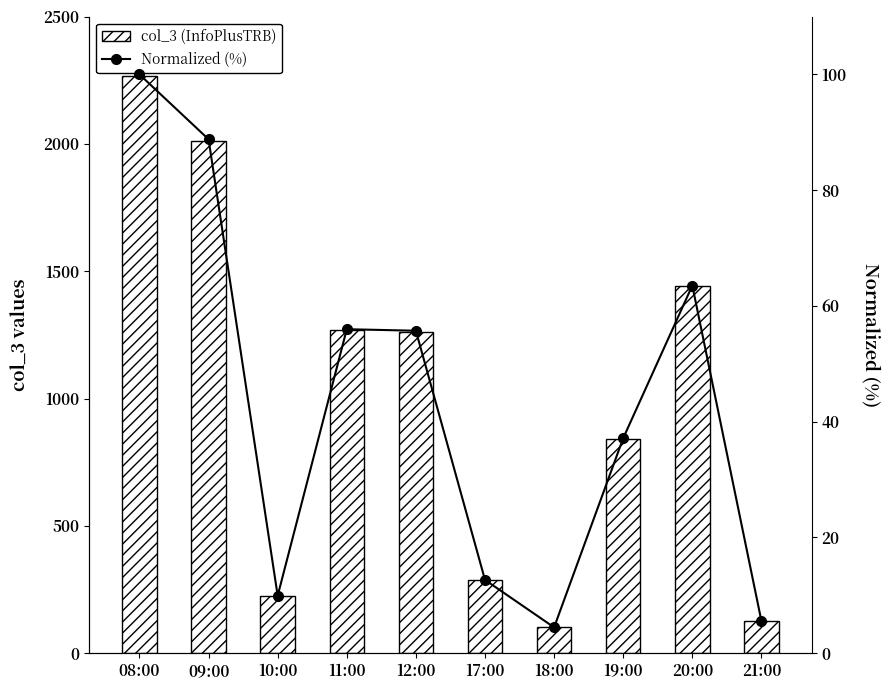

What is the difference between the col_3 (InfoPlusTRB) values at 11:00 and 12:00?

6.0